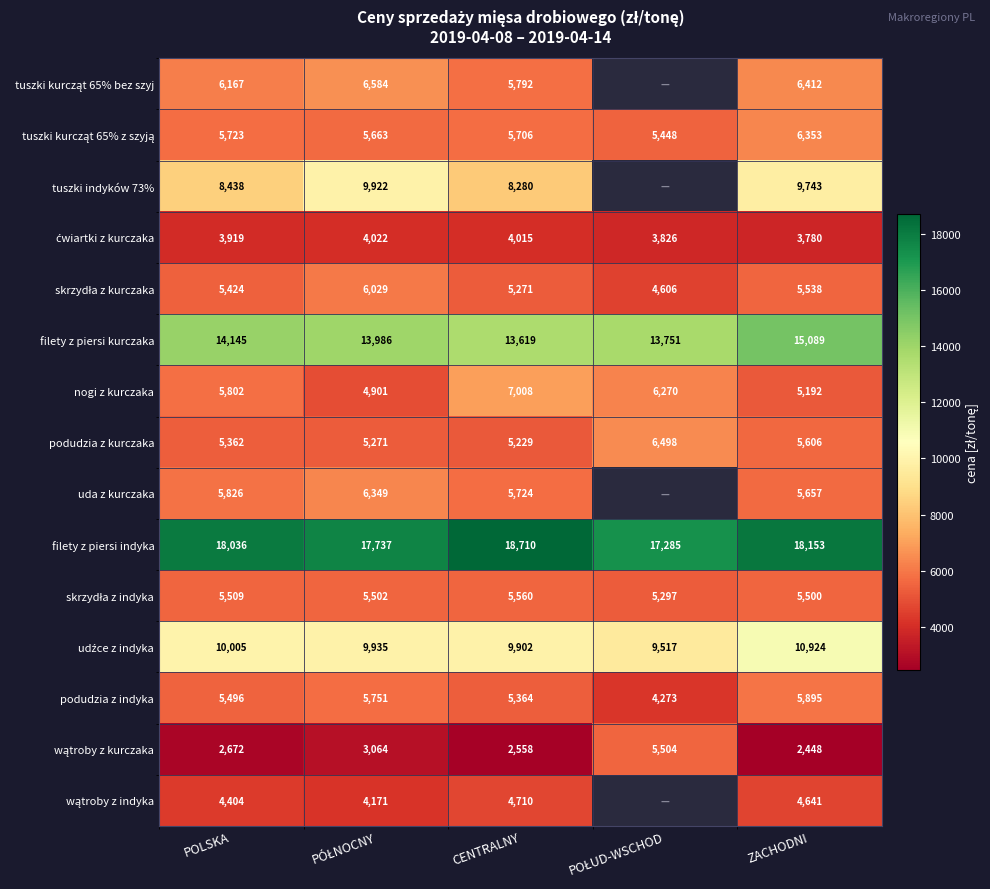

List the series in order of their peak value, lowest first.

ćwiartki z kurczaka, wątroby z indyka, wątroby z kurczaka, skrzydła z indyka, podudzia z indyka, skrzydła z kurczaka, uda z kurczaka, tuszki kurcząt 65% z szyją, podudzia z kurczaka, tuszki kurcząt 65% bez szyj, nogi z kurczaka, tuszki indyków 73%, udźce z indyka, filety z piersi kurczaka, filety z piersi indyka